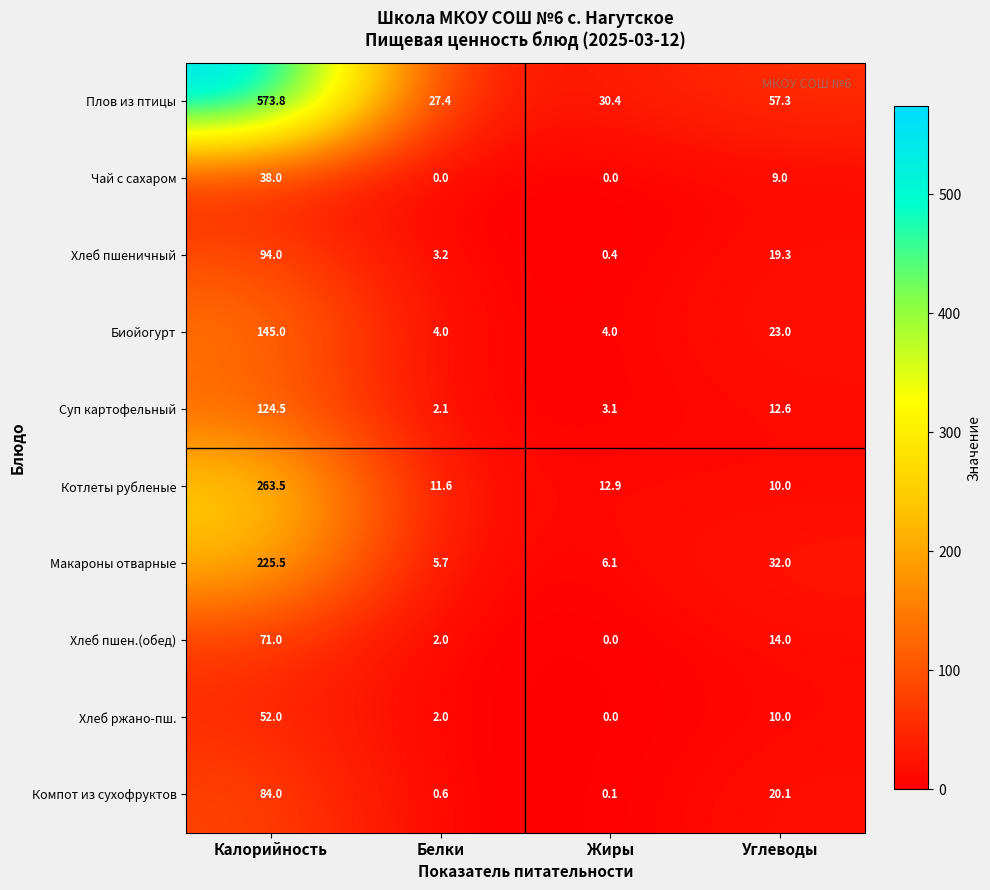

True or false: Плов из птицы has a value of 30.4 at Жиры.

True